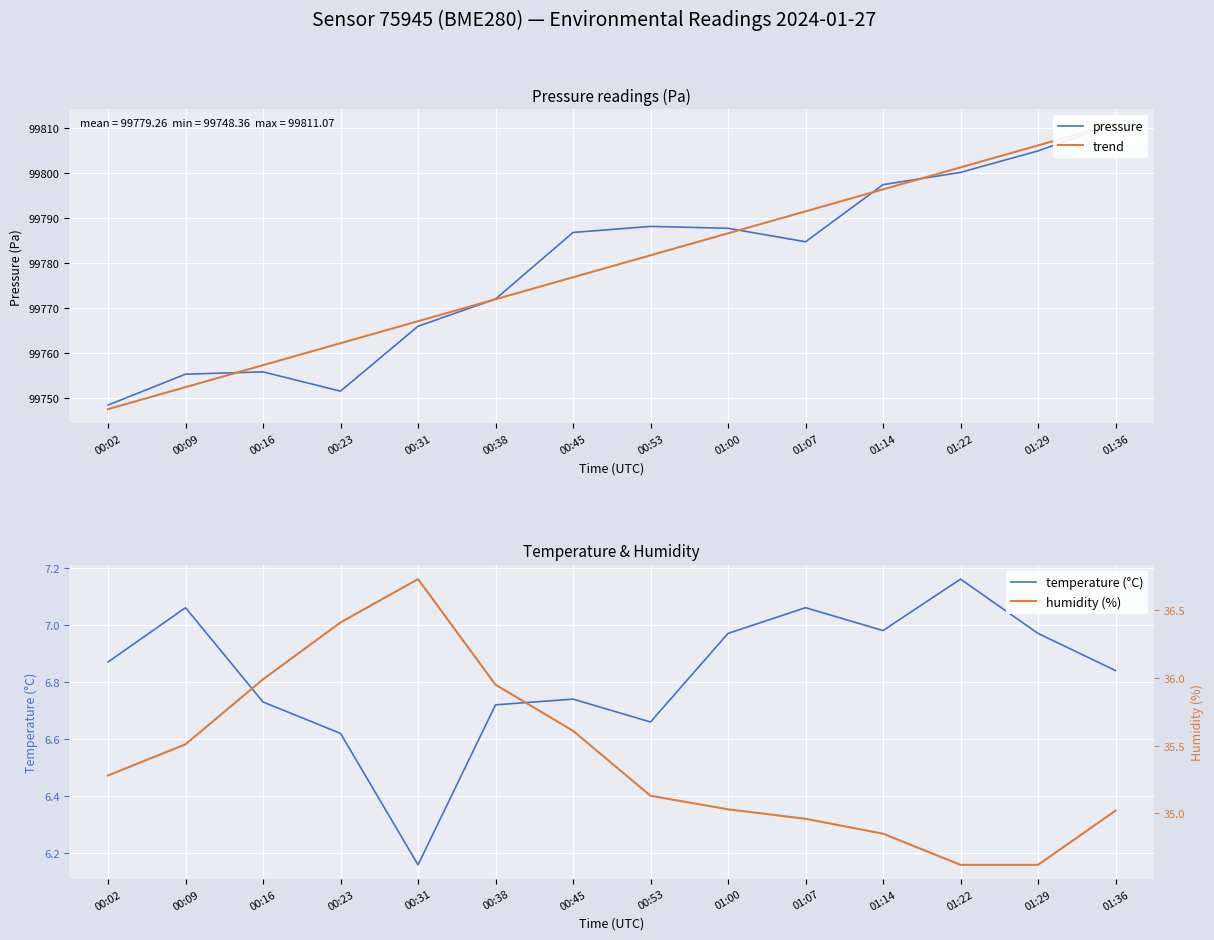

The value of humidity (%) at 00:16 is 36.0. True or false?

True